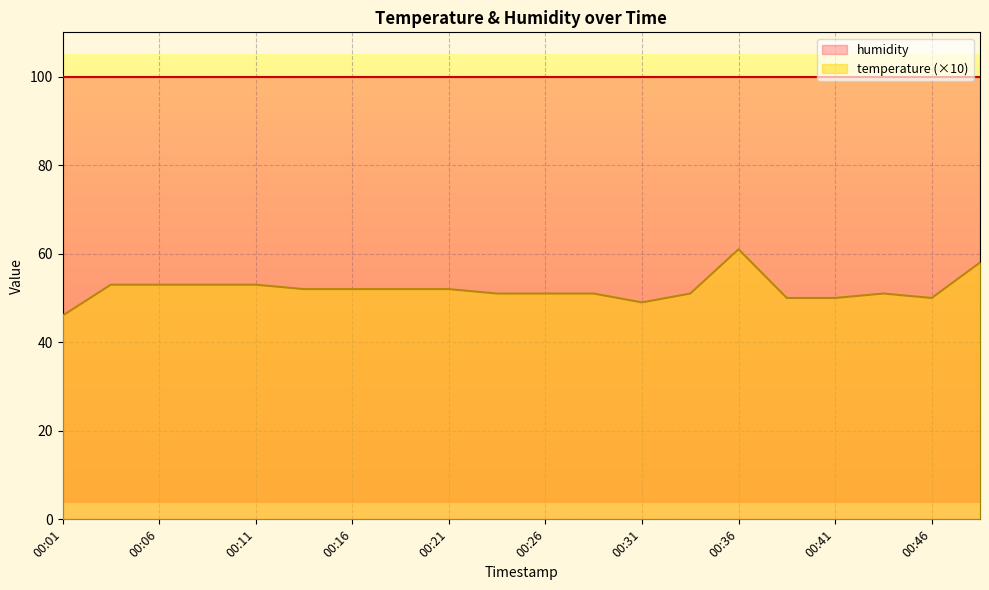

What is the difference between the values at 00:23 and 00:49?

7